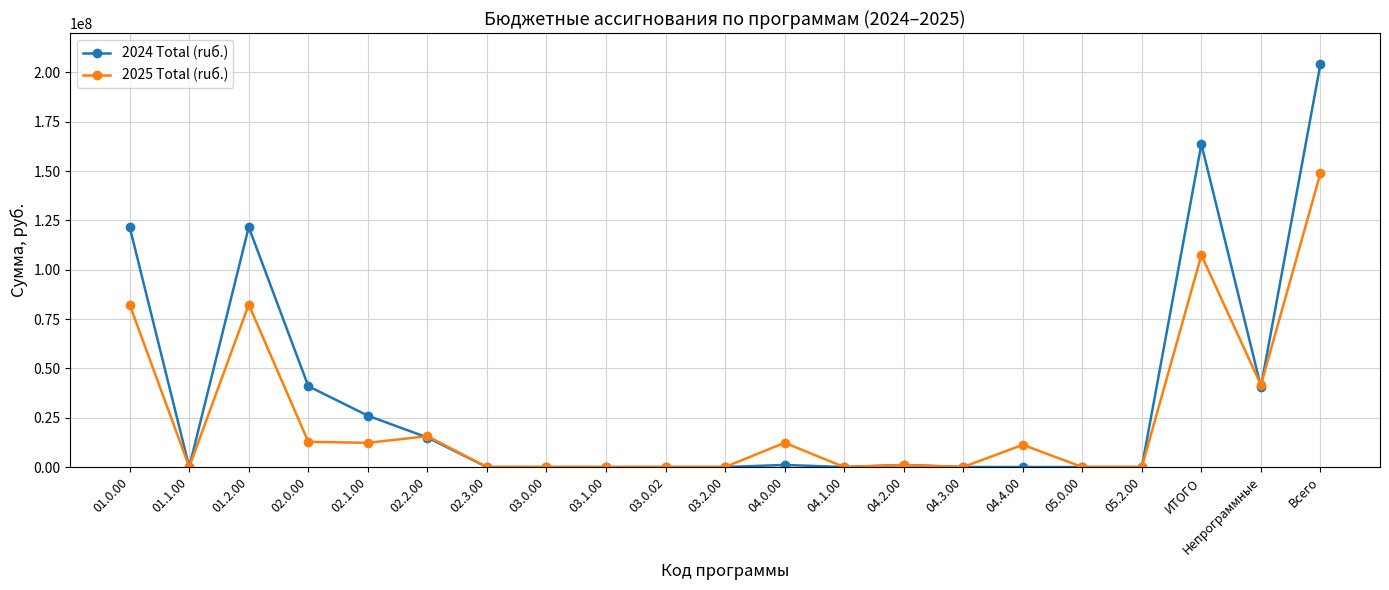

At which category does 2025 Total (ruб.) reach its first local peak?

01.2.00